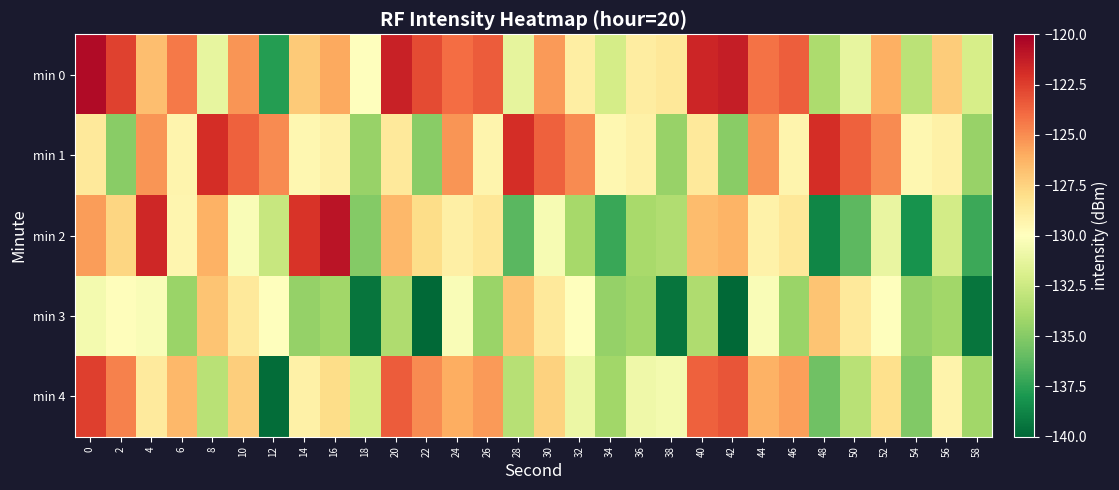

Reading right to left, extract all data points from this chart.

min 0: 58=-132.1	56=-127.2	54=-133.1	52=-126.1	50=-131.2	48=-133.7	46=-123.6	44=-124.2	42=-121.3	40=-121.6	38=-128.6	36=-128.9	34=-132.1	32=-129.0	30=-125.5	28=-131.3	26=-123.5	24=-124.0	22=-122.9	20=-121.4	18=-130.1	16=-125.9	14=-127.1	12=-137.7	10=-125.3	8=-131.2	6=-124.4	4=-126.7	2=-122.7	0=-120.5
min 1: 58=-134.4	56=-129.1	54=-129.5	52=-125.0	50=-123.6	48=-121.9	46=-129.4	44=-125.3	42=-134.9	40=-128.6	38=-134.4	36=-129.1	34=-129.5	32=-125.0	30=-123.6	28=-121.9	26=-129.4	24=-125.3	22=-134.9	20=-128.6	18=-134.4	16=-129.1	14=-129.5	12=-125.0	10=-123.6	8=-121.9	6=-129.4	4=-125.3	2=-134.9	0=-128.6
min 2: 58=-137.1	56=-132.2	54=-138.1	52=-131.1	50=-136.2	48=-138.7	46=-128.6	44=-129.2	42=-126.3	40=-126.6	38=-133.6	36=-133.9	34=-137.1	32=-134.0	30=-130.5	28=-136.3	26=-128.5	24=-129.0	22=-127.9	20=-126.4	18=-135.1	16=-120.9	14=-122.1	12=-132.7	10=-130.3	8=-126.2	6=-129.4	4=-121.7	2=-127.7	0=-125.5
min 3: 58=-139.4	56=-134.1	54=-134.5	52=-130.0	50=-128.6	48=-126.9	46=-134.4	44=-130.3	42=-139.9	40=-133.6	38=-139.4	36=-134.1	34=-134.5	32=-130.0	30=-128.6	28=-126.9	26=-134.4	24=-130.3	22=-139.9	20=-133.6	18=-139.4	16=-134.1	14=-134.5	12=-130.0	10=-128.6	8=-126.9	6=-134.4	4=-130.3	2=-129.9	0=-130.6
min 4: 58=-134.1	56=-129.2	54=-135.1	52=-128.1	50=-133.2	48=-135.7	46=-125.6	44=-126.2	42=-123.3	40=-123.6	38=-130.6	36=-130.9	34=-134.1	32=-131.0	30=-127.5	28=-133.3	26=-125.5	24=-126.0	22=-124.9	20=-123.4	18=-132.1	16=-127.9	14=-129.1	12=-139.7	10=-127.3	8=-133.2	6=-126.4	4=-128.7	2=-124.7	0=-122.5